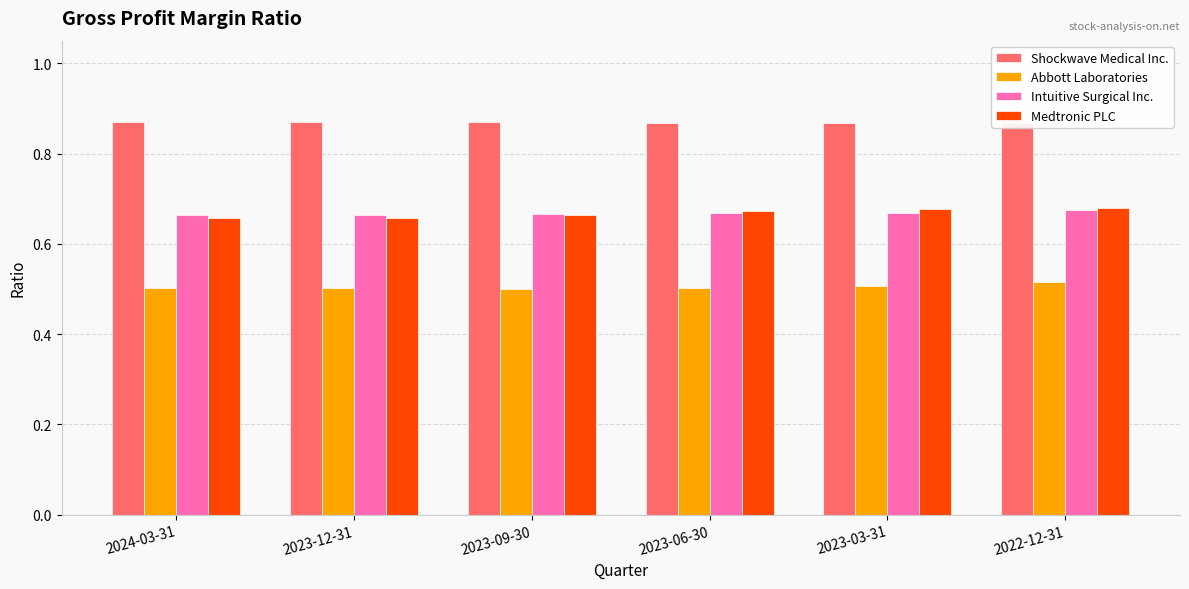

Reading right to left, extract all data points from this chart.

Shockwave Medical Inc.: 0.9	0.9	0.9	0.9	0.9	0.9
Abbott Laboratories: 0.5	0.5	0.5	0.5	0.5	0.5
Intuitive Surgical Inc.: 0.7	0.7	0.7	0.7	0.7	0.7
Medtronic PLC: 0.7	0.7	0.7	0.7	0.7	0.7